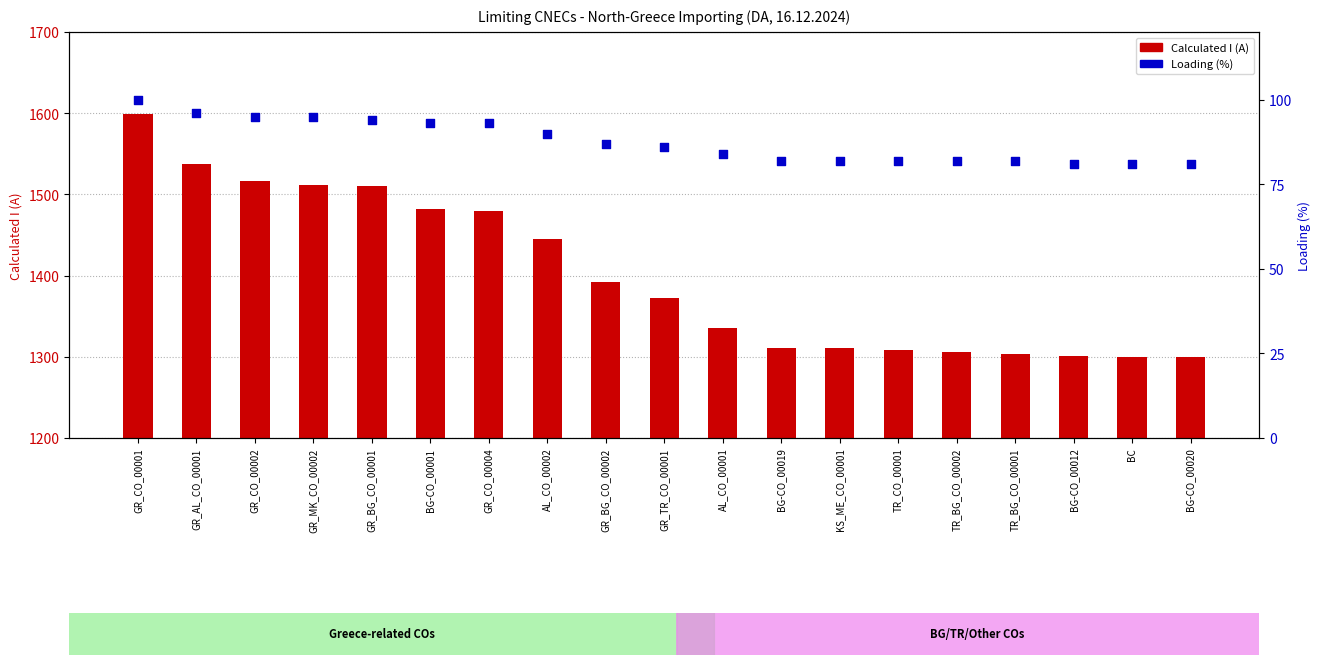

Which series has the widest spread of Y values?

Calculated I (A)